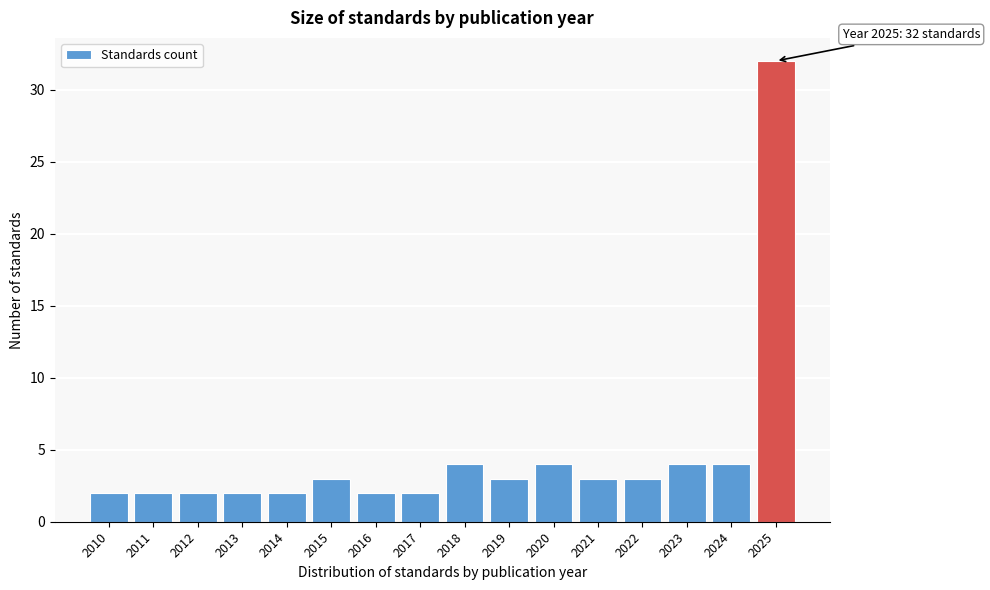

Reading left to right, list all the values displayed in this chart.

2010=2	2011=2	2012=2	2013=2	2014=2	2015=3	2016=2	2017=2	2018=4	2019=3	2020=4	2021=3	2022=3	2023=4	2024=4	2025=32